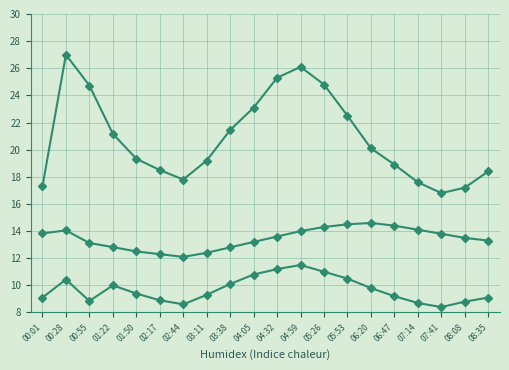

The value of BME280_temperature at 08:35 is 22.6. True or false?

False